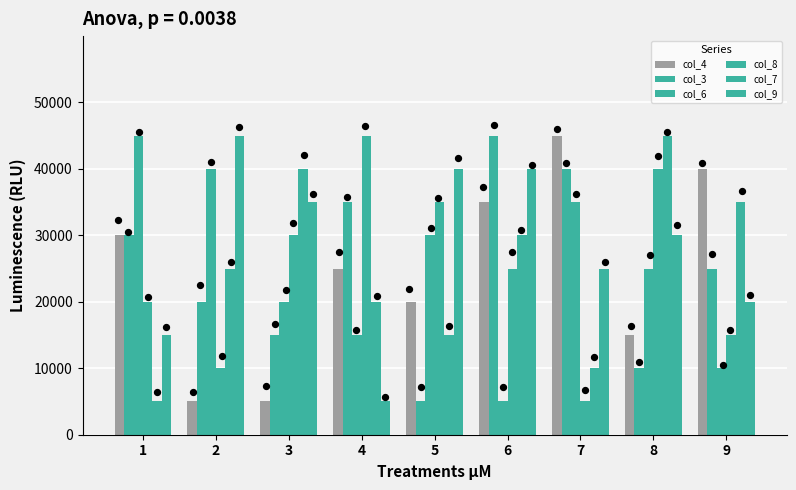

Which series has the largest total across all categories?

col_9